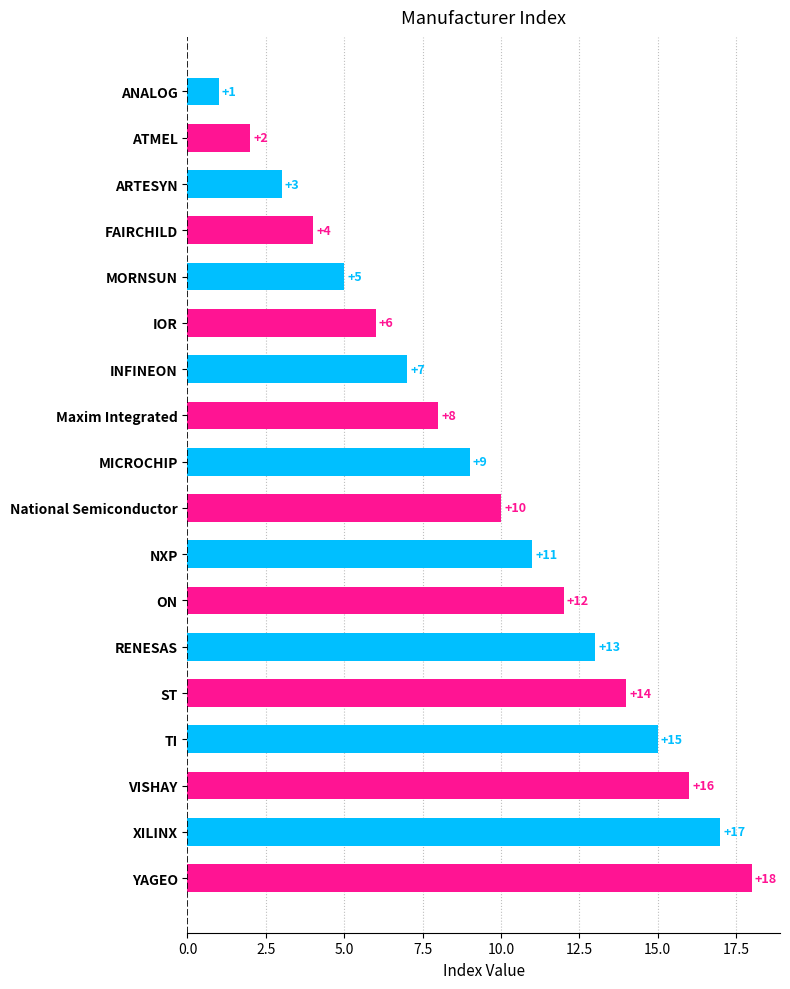

List the labels in order of value, largest first.

YAGEO, XILINX, VISHAY, TI, ST, RENESAS, ON, NXP, National Semiconductor, MICROCHIP, Maxim Integrated, INFINEON, IOR, MORNSUN, FAIRCHILD, ARTESYN, ATMEL, ANALOG